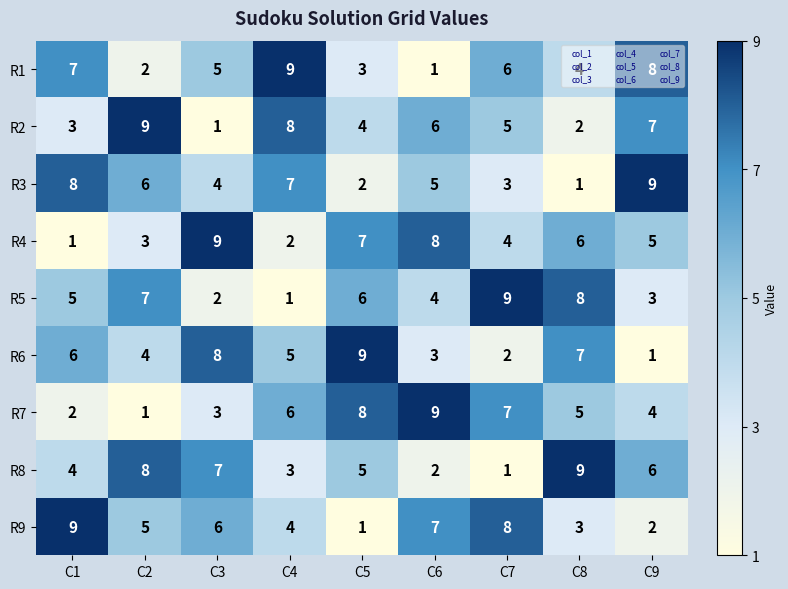

Rank the series at C2 from highest to lowest value.

R2, R8, R5, R3, R9, R6, R4, R1, R7